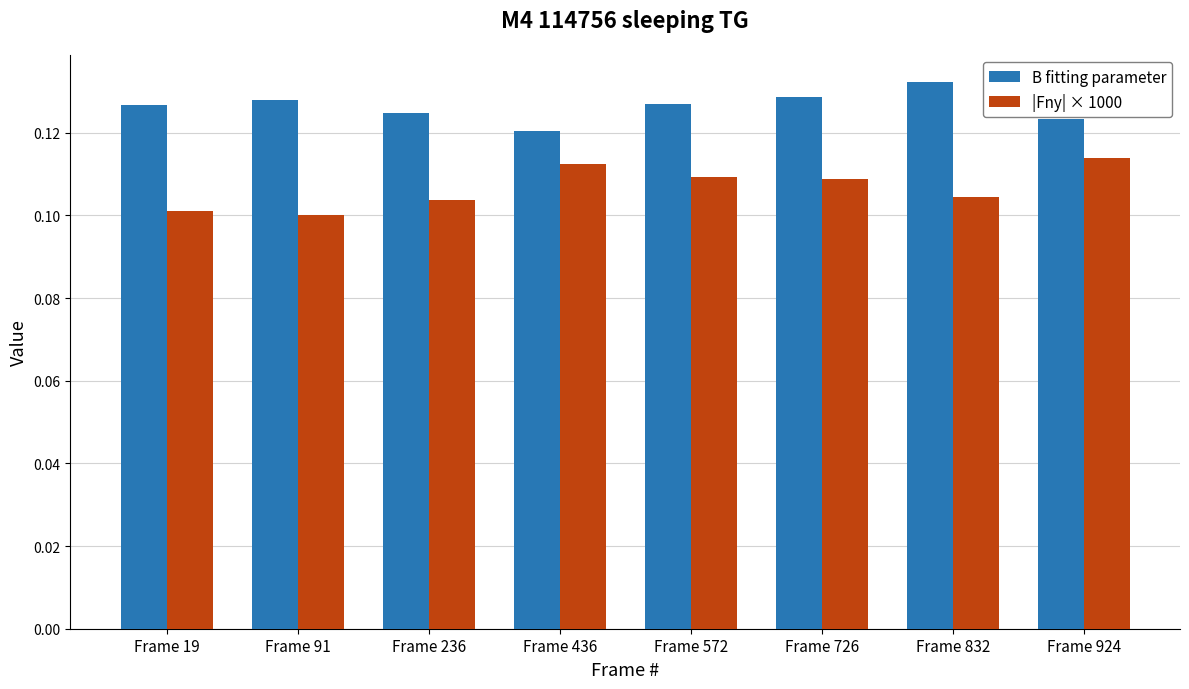

Is the value of |Fny| × 1000 at Frame 726 greater than the value of B fitting parameter at Frame 19?

No